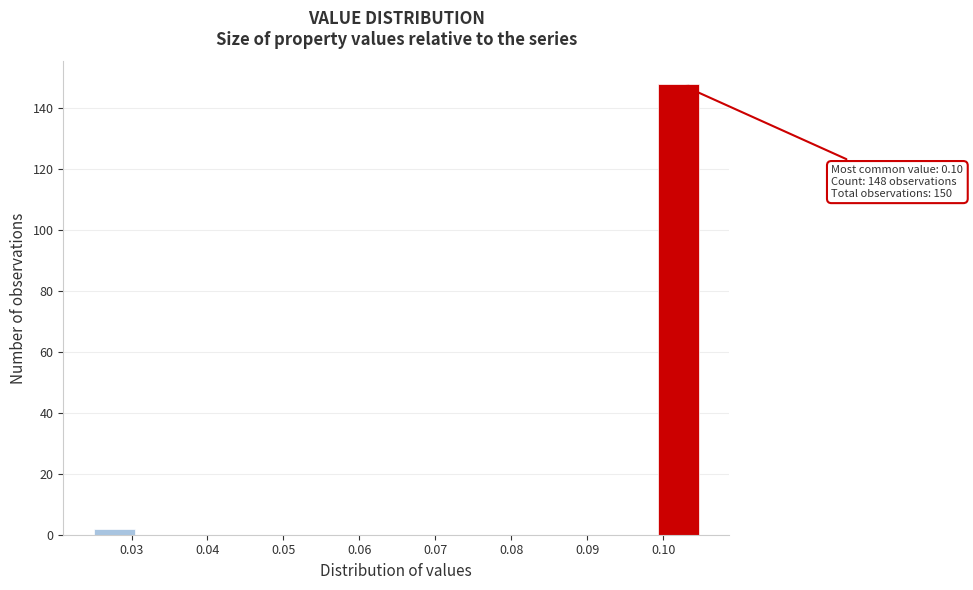

Over which range of the x-axis is the bar tallest?

0.099 to 0.105